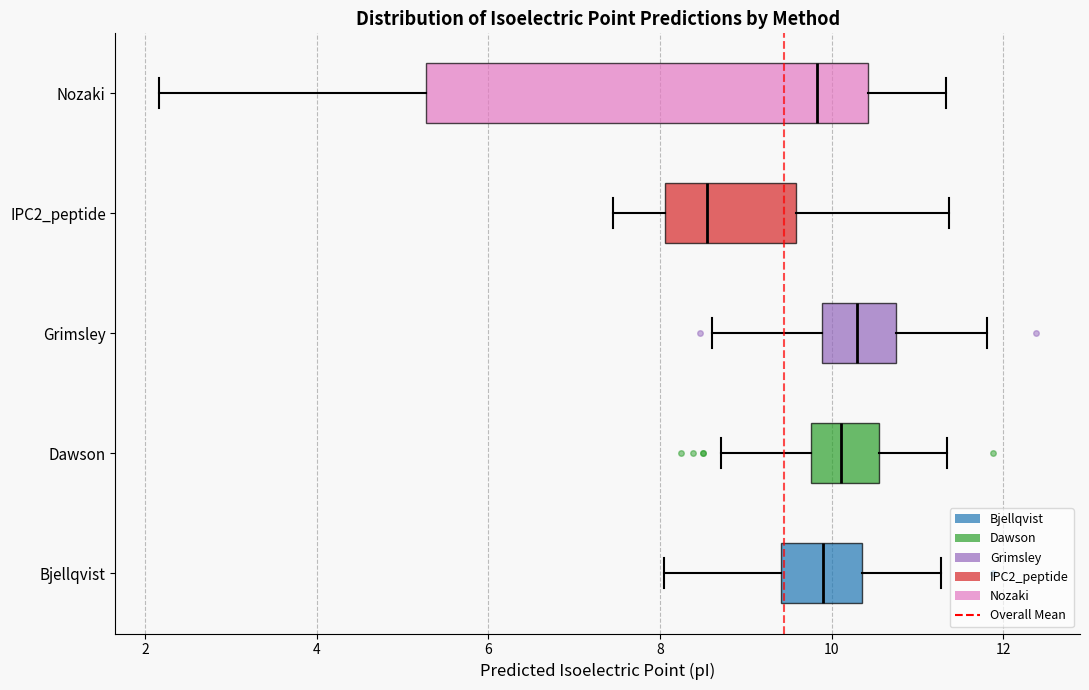

Reading bottom to top, read every box against the x-axis: the position of its median line, the range the box covers, and the ends of its whiskers. The values are not printed on the chart, so give them approximately, as read against the axis.

Bjellqvist: median 9.8, box 9.4 to 10.4, whiskers 8.0 to 11.2
Dawson: median 10.2, box 9.8 to 10.6, whiskers 8.8 to 11.4
Grimsley: median 10.2, box 9.8 to 10.8, whiskers 8.6 to 11.8
IPC2_peptide: median 8.6, box 8.0 to 9.6, whiskers 7.4 to 11.4
Nozaki: median 9.8, box 5.2 to 10.4, whiskers 2.2 to 11.4